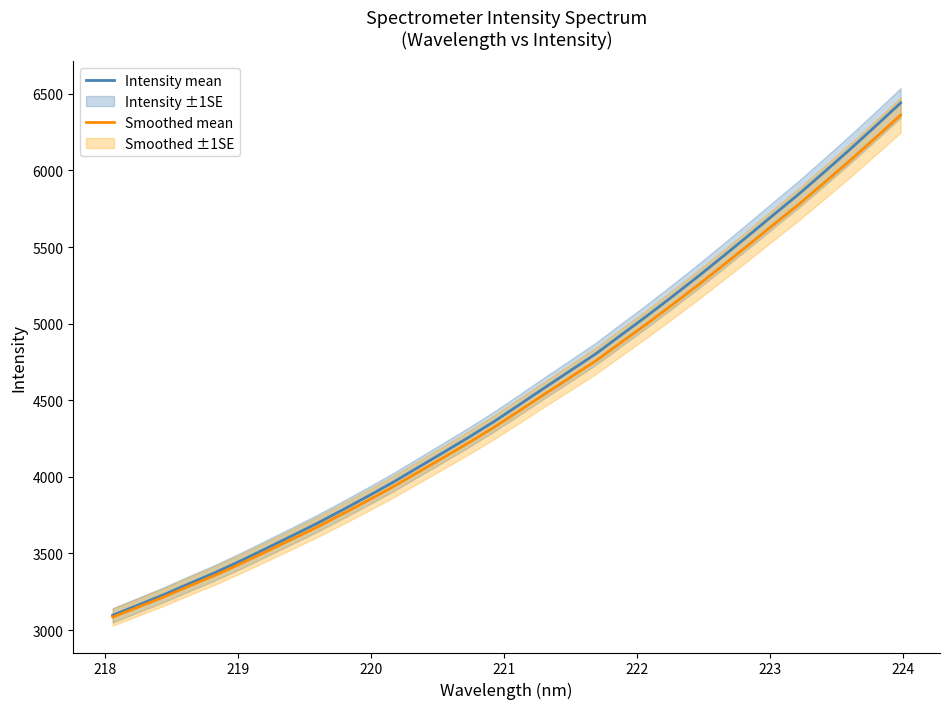

What is the maximum value for Intensity mean?

6440.1